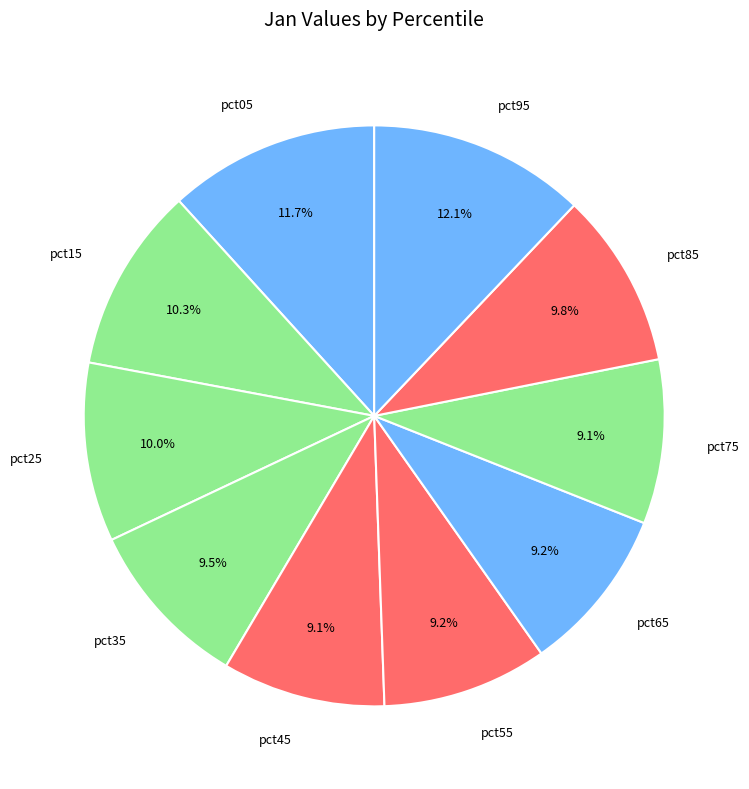

To the nearest percent, what is the combined percentage of pct15 and pct65?

20%